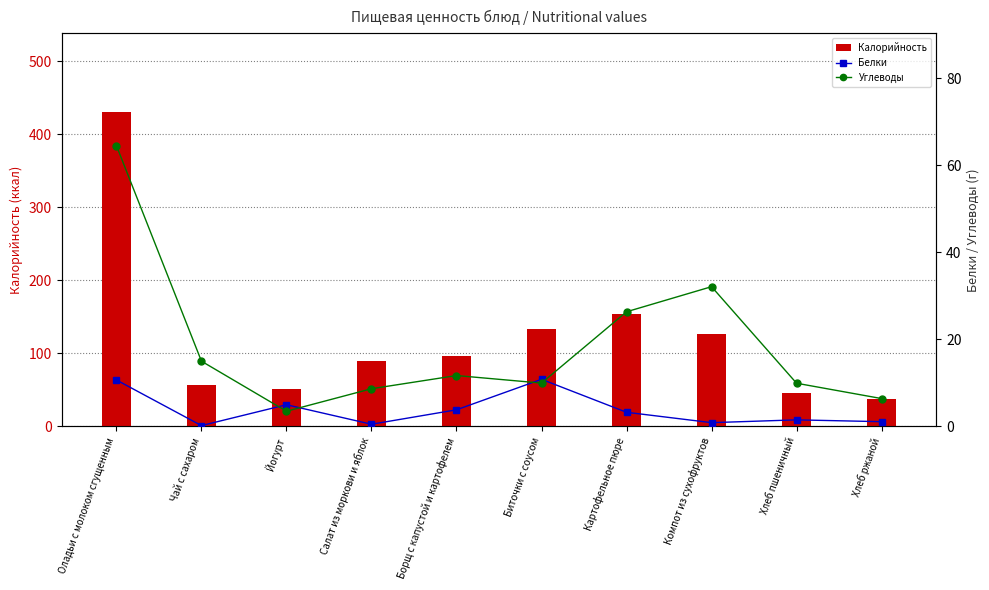

How many data points in Калорийность are above 96?

5